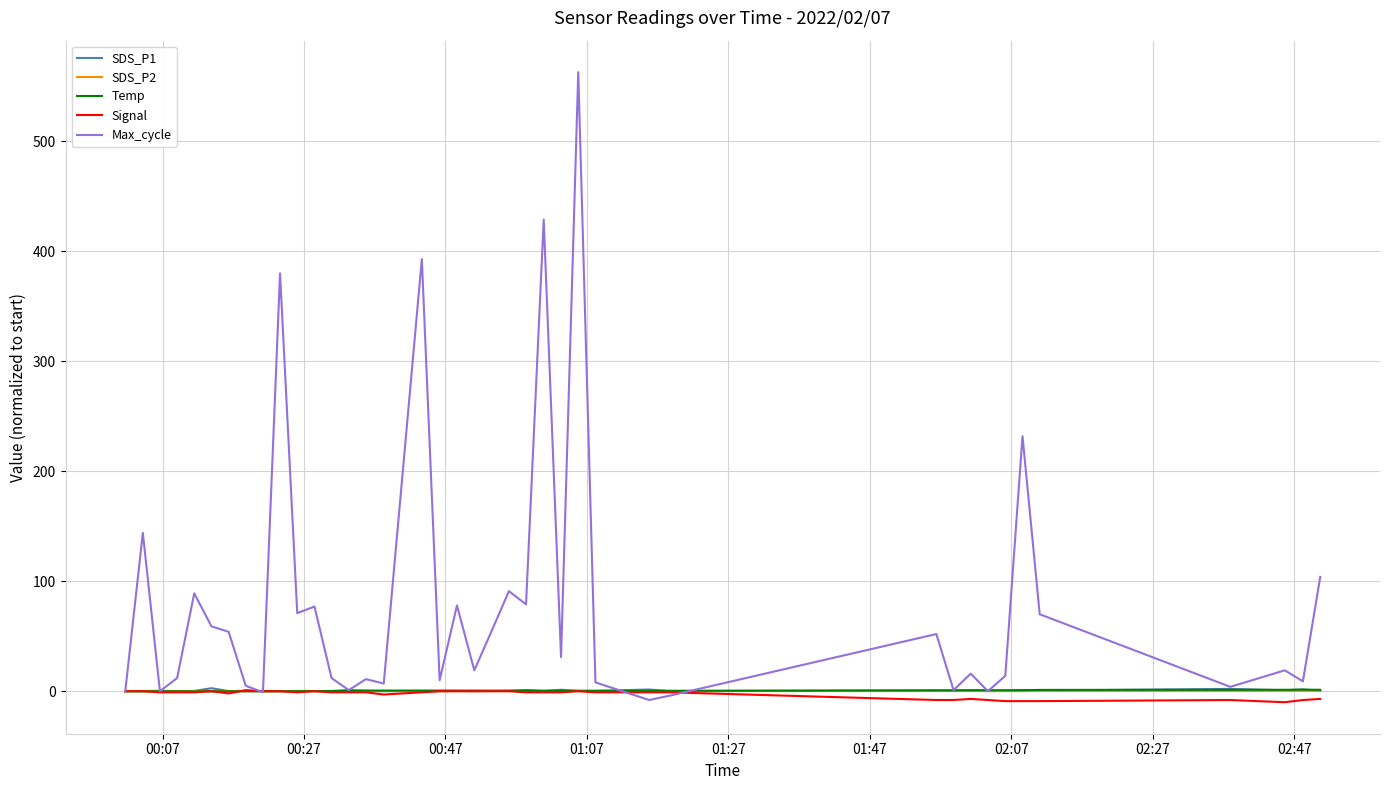

Is this an area chart (filled region under the line)?

No